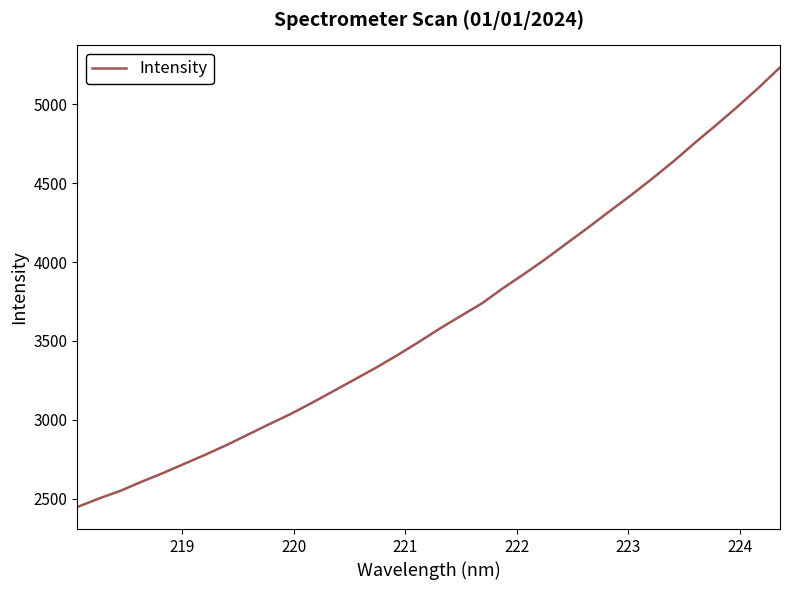

What is the minimum value shown in the chart?

2447.4